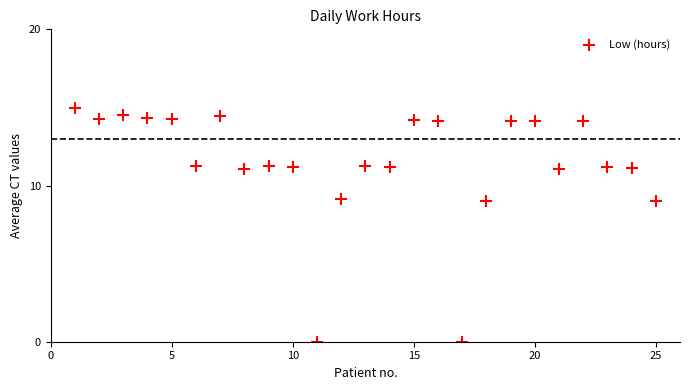

What is the range of X values (max minus min)?

24.0